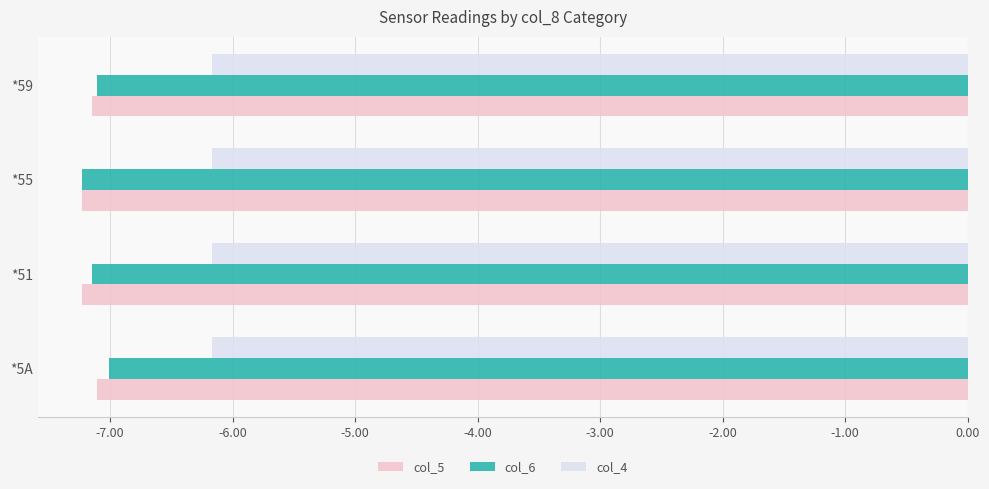

What is the average value of the col_6 series?

-7.1